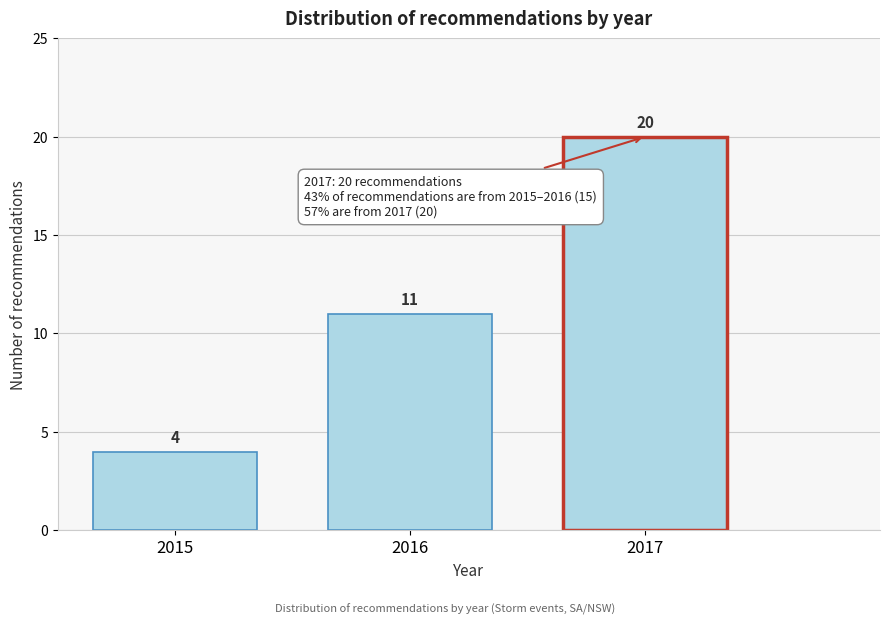

Reading left to right, list all the values displayed in this chart.

2015=4	2016=11	2017=20